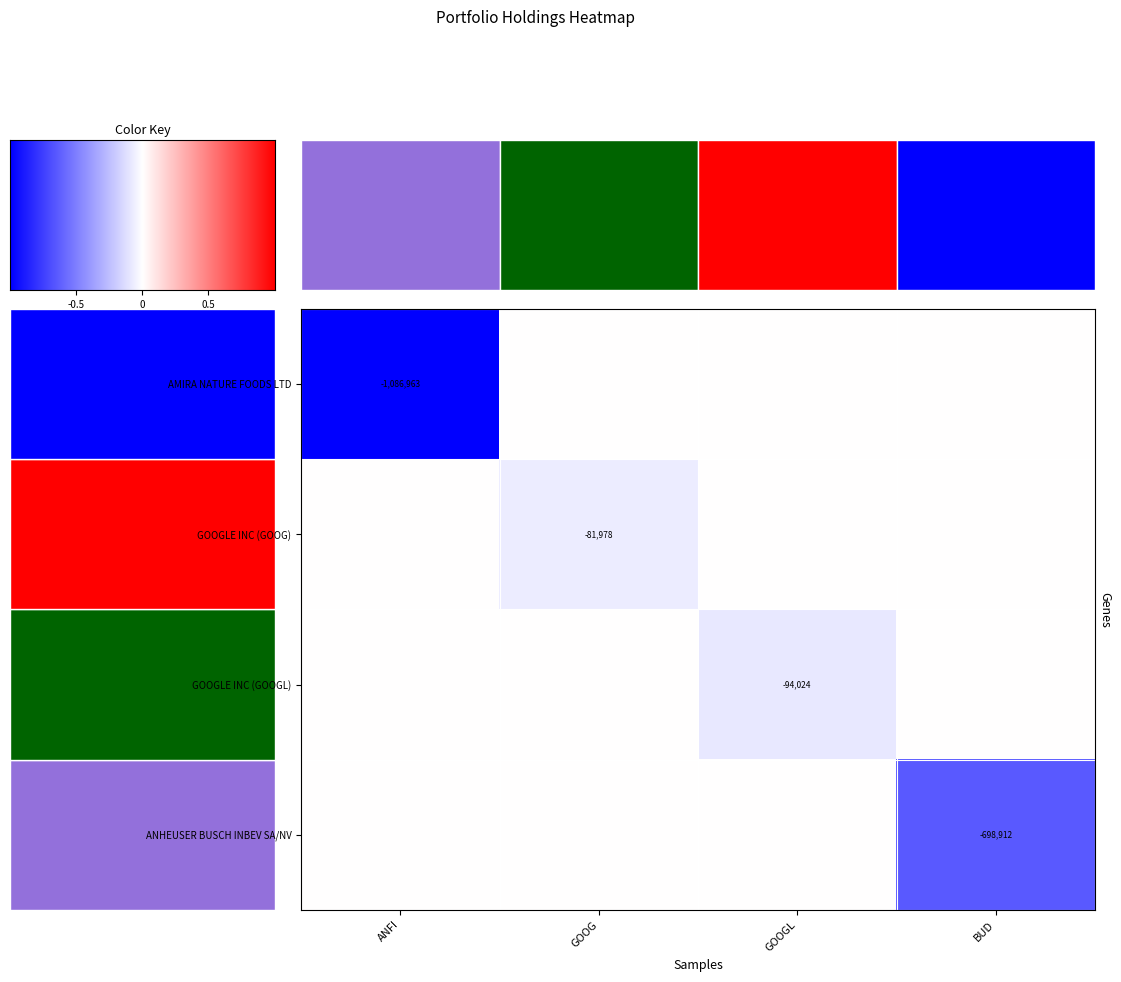

The value of AMIRA NATURE FOODS LTD at ANFI is -1086963. True or false?

True